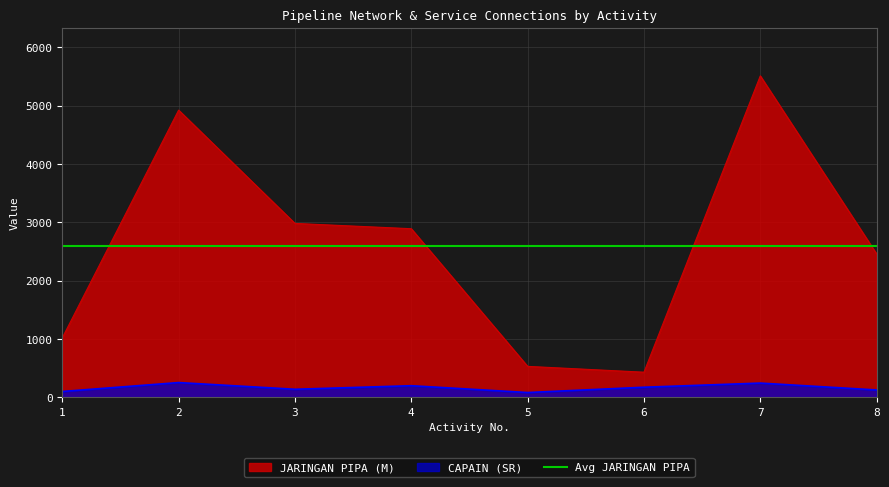

Does the chart have visible grid lines?

Yes